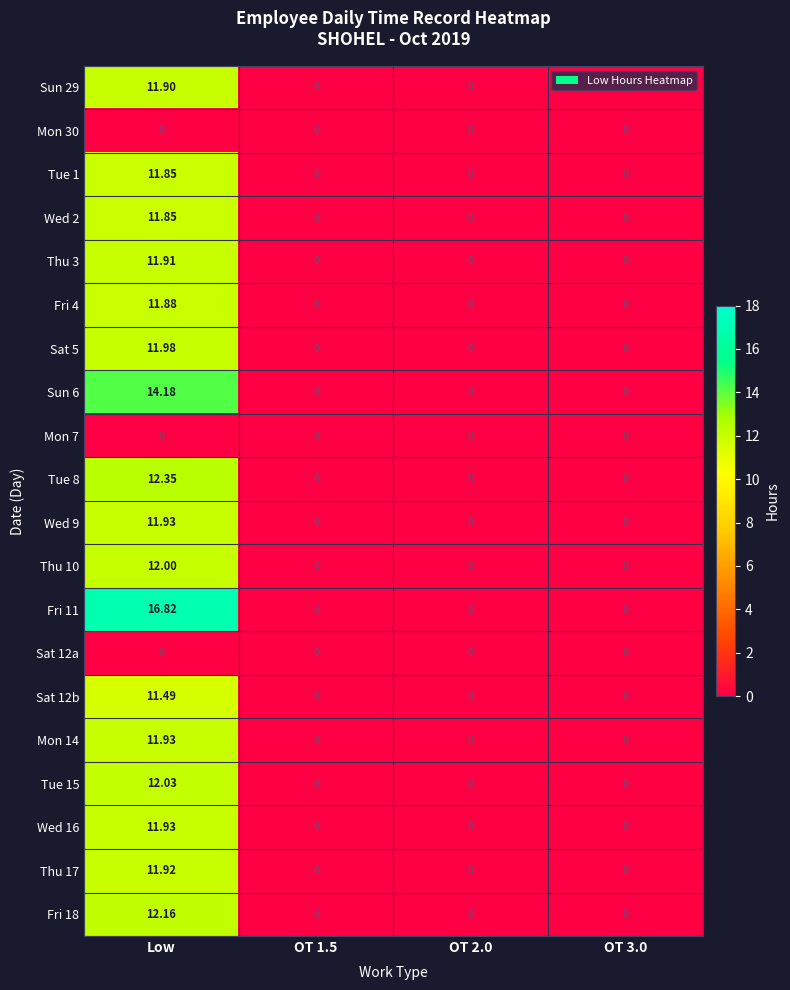

At which category does the chart reach its peak across all series?

Low